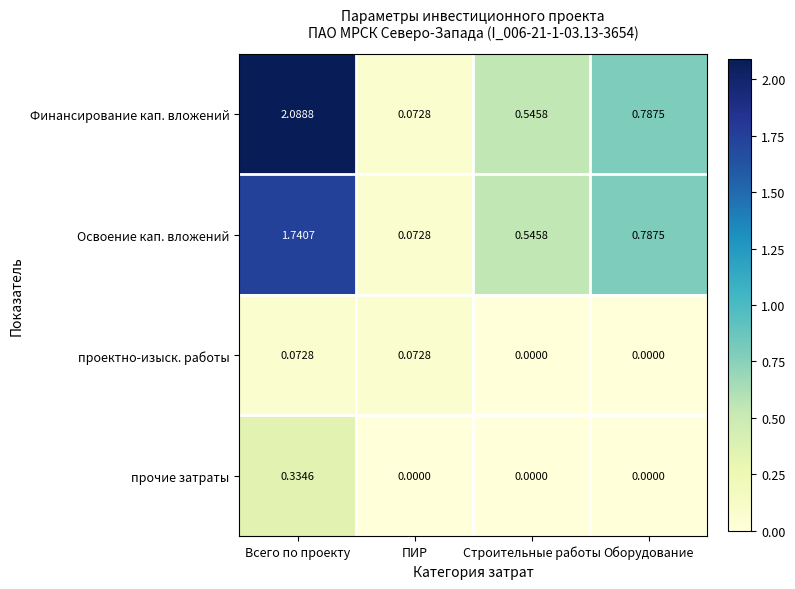

Between Всего по проекту and Оборудование, which series saw the biggest shift?

Финансирование кап. вложений